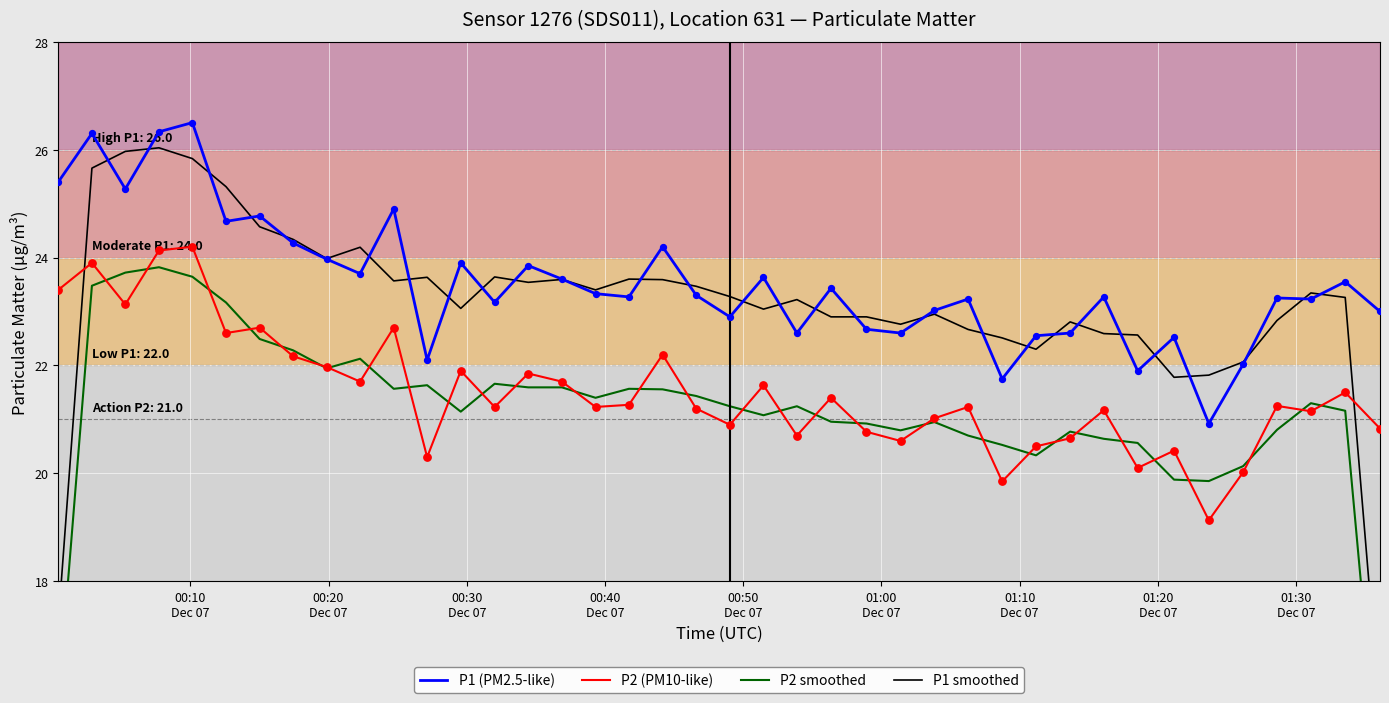

At how many categories does at least one series exceed 17?

40